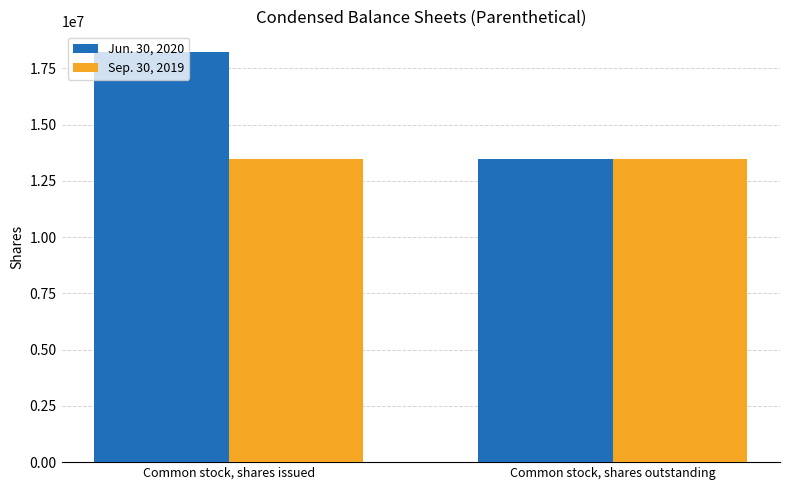

What is the difference between the maximum and minimum values in the Jun. 30, 2020 series?

4745892